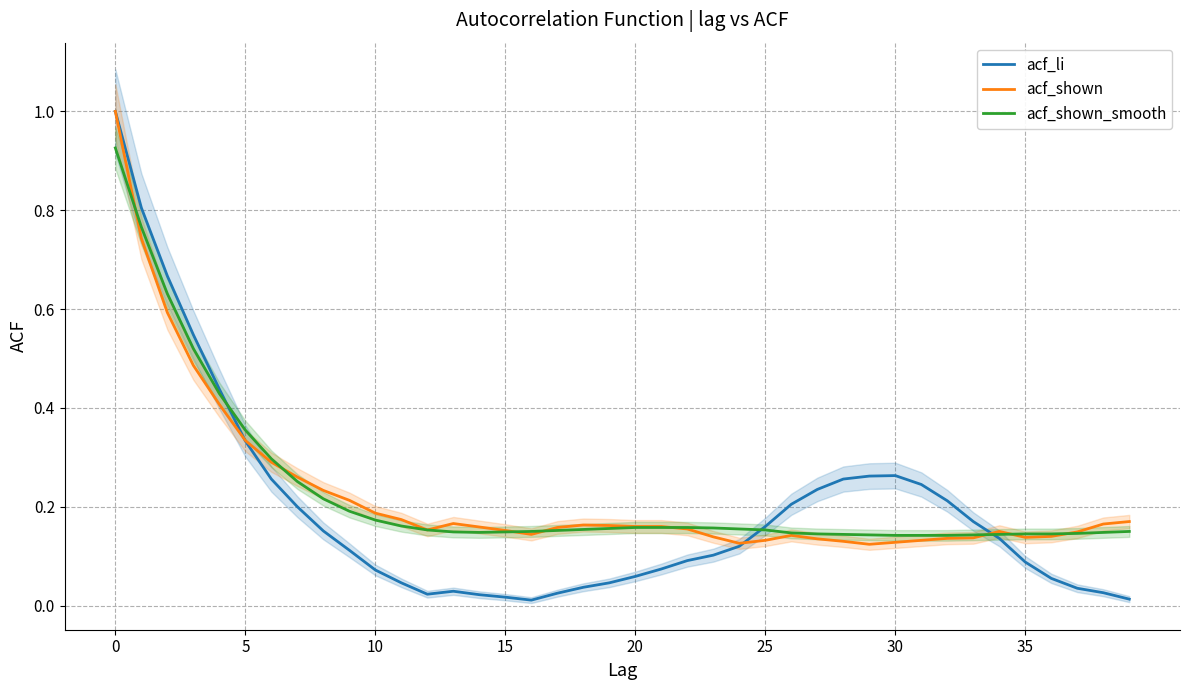

Where is the first local minimum for acf_shown_smooth?

14